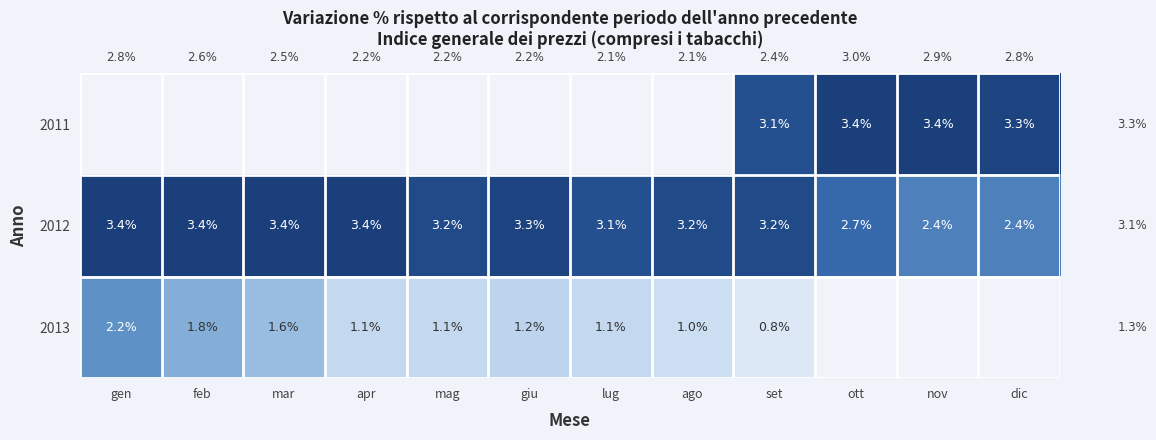

At set, list the series in order from smallest to largest.

2013, 2011, 2012